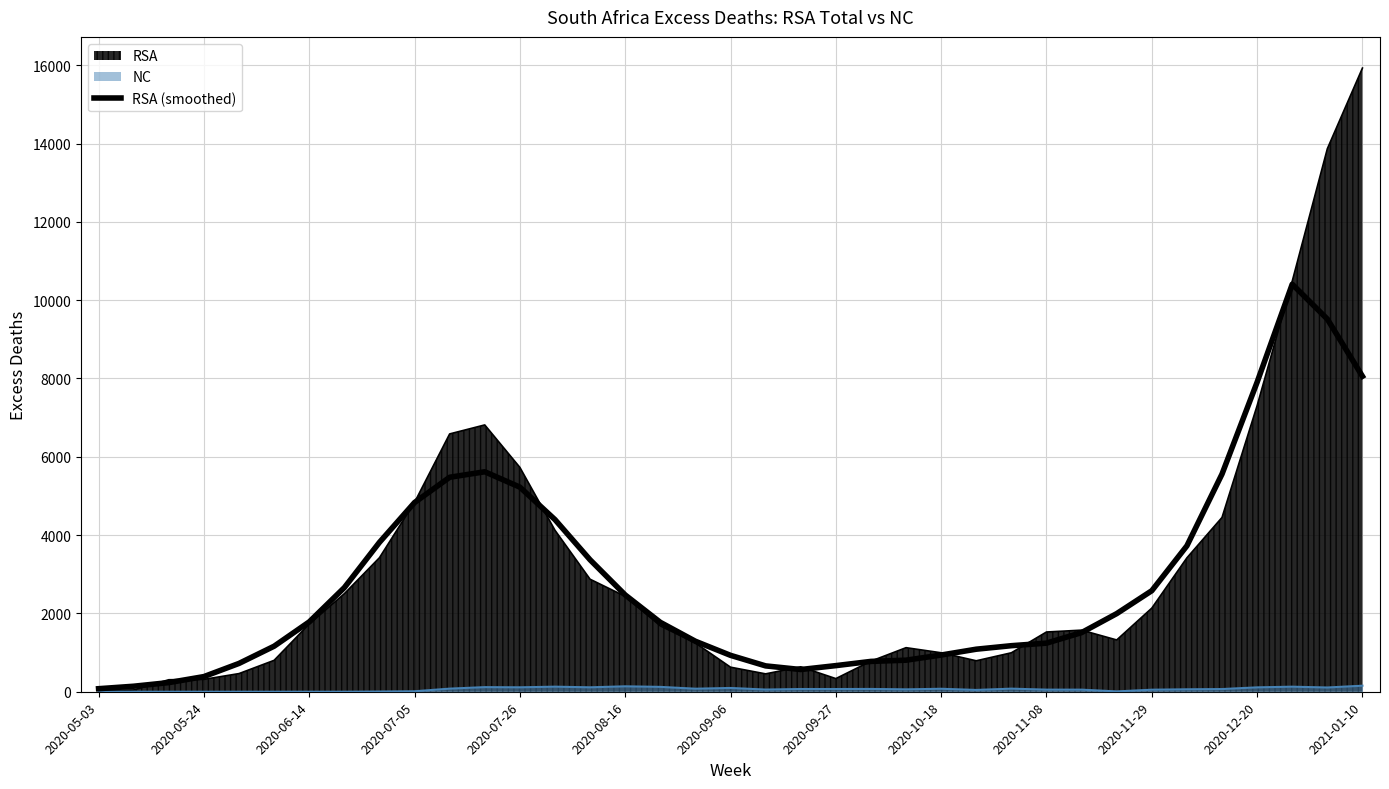

Reading right to left, list all the values displayed in this chart.

8056.3	9517.7	10407.9	7906.3	5559.8	3727.2	2580.5	1995.4	1510.5	1241.5	1176.1	1086.6	937.7	805.8	775.0	667.2	567.6	660.4	929.8	1289.8	1773.2	2472.5	3369.5	4395.8	5225.3	5617.9	5477.6	4832.4	3815.4	2658.9	1784.3	1163.0	723.5	387.1	233.7	140.9	77.7